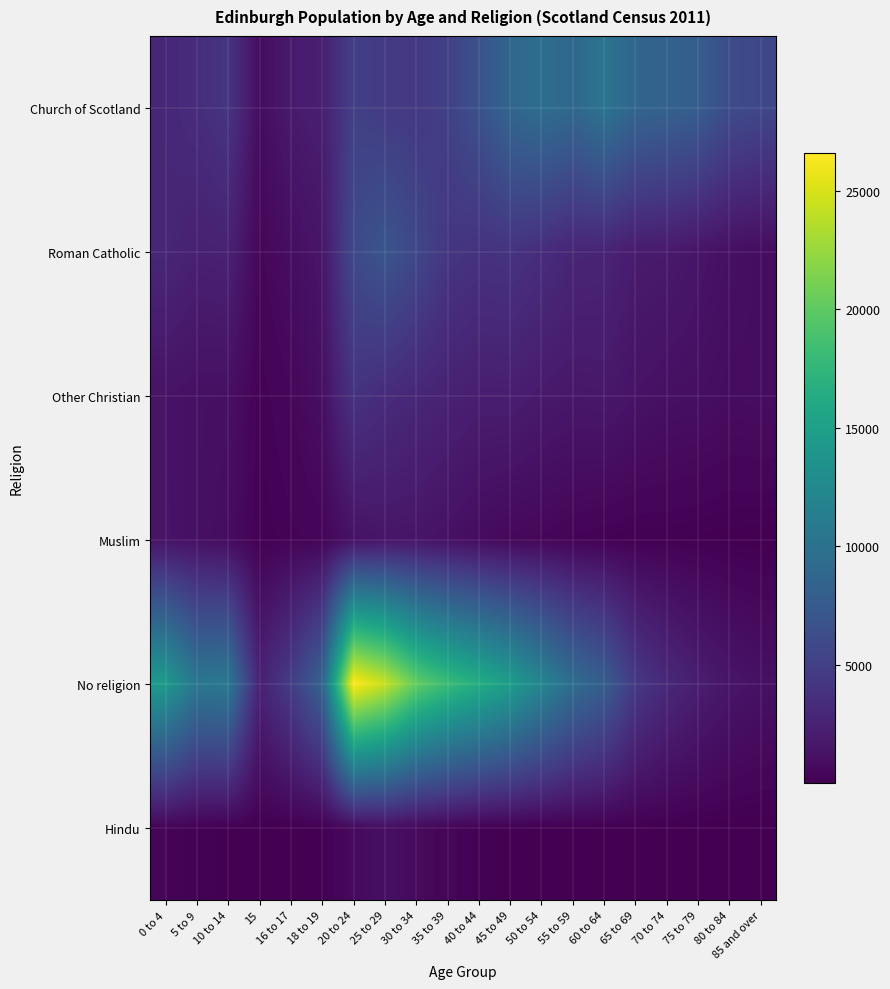

What is the total value across all series at 25 to 29?

41890